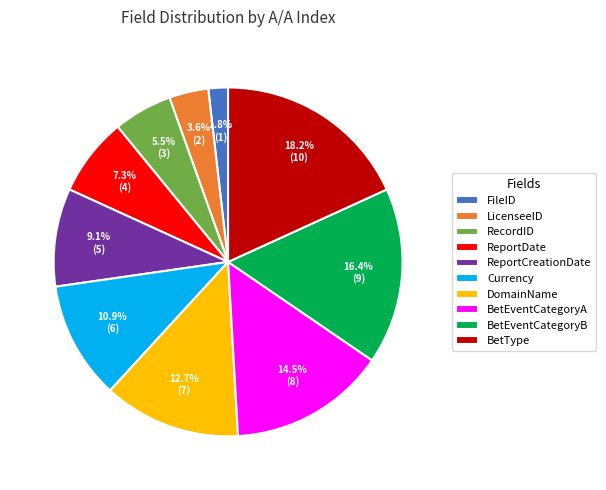

Rank the categories by value from highest to lowest.

BetType, BetEventCategoryB, BetEventCategoryA, DomainName, Currency, ReportCreationDate, ReportDate, RecordID, LicenseeID, FileID